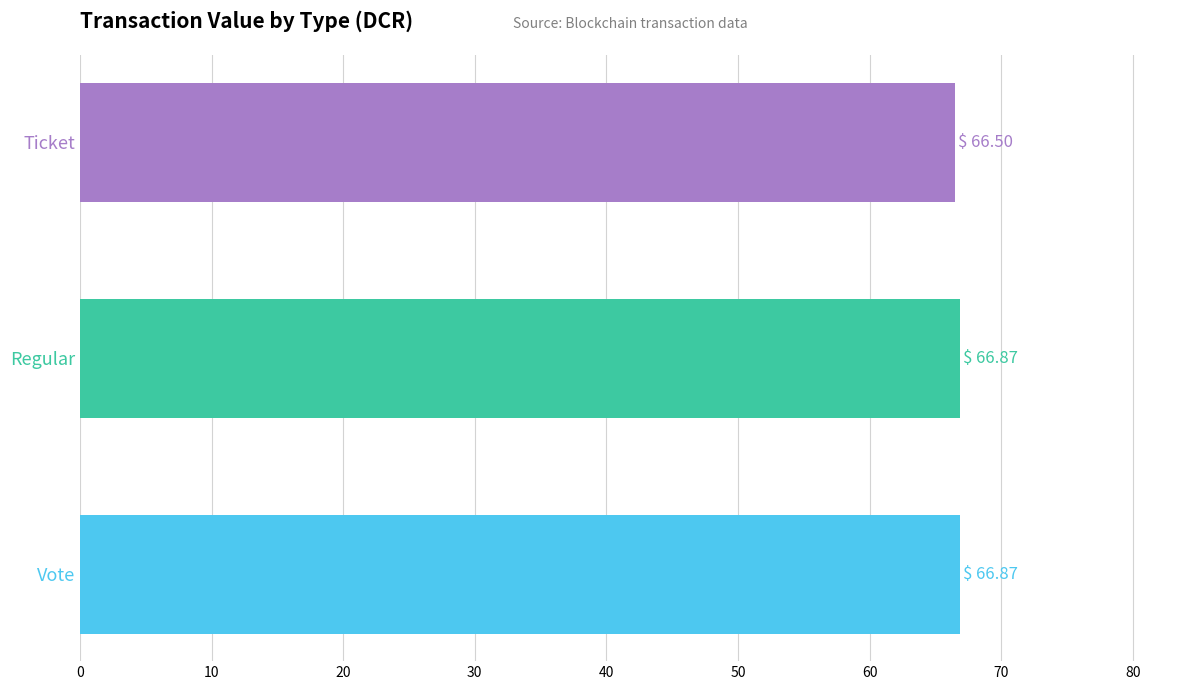

What is the maximum value shown in the chart?

66.9